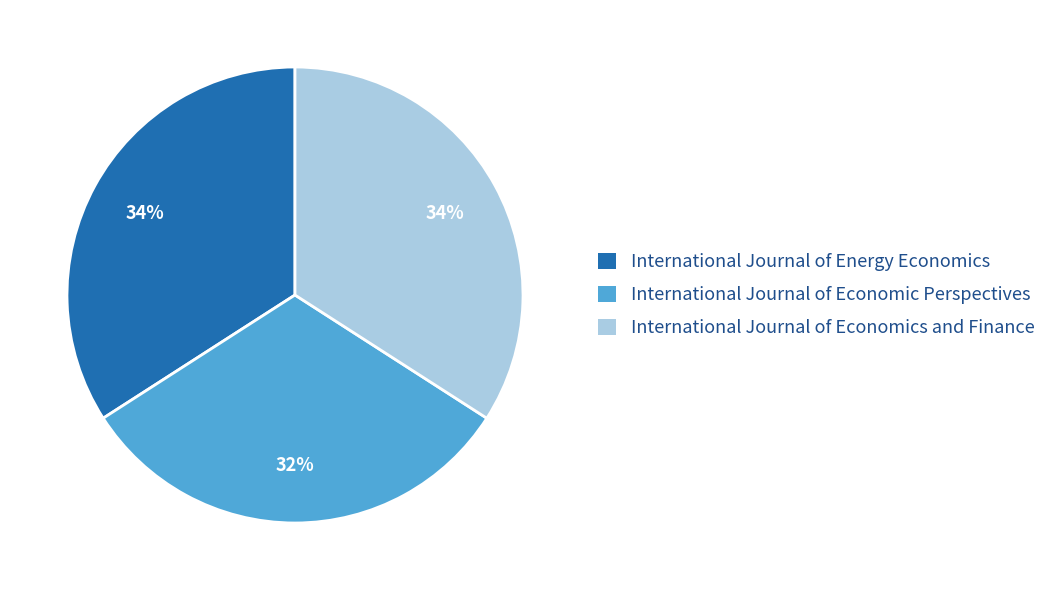

What is the smallest slice in the pie chart?

International Journal of Economic Perspectives